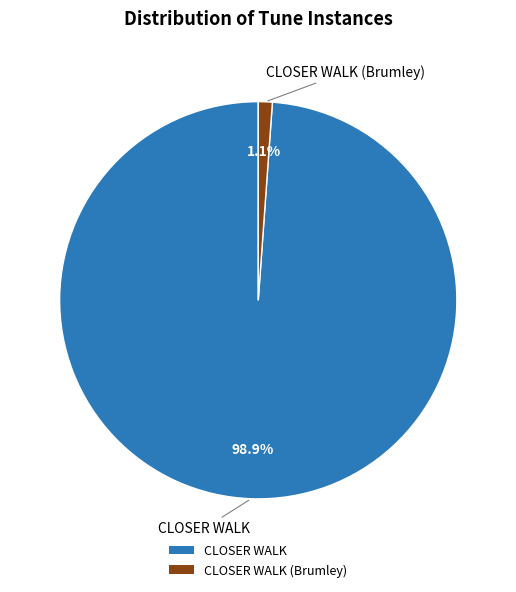

What percentage is NOT represented by CLOSER WALK?

1.1%